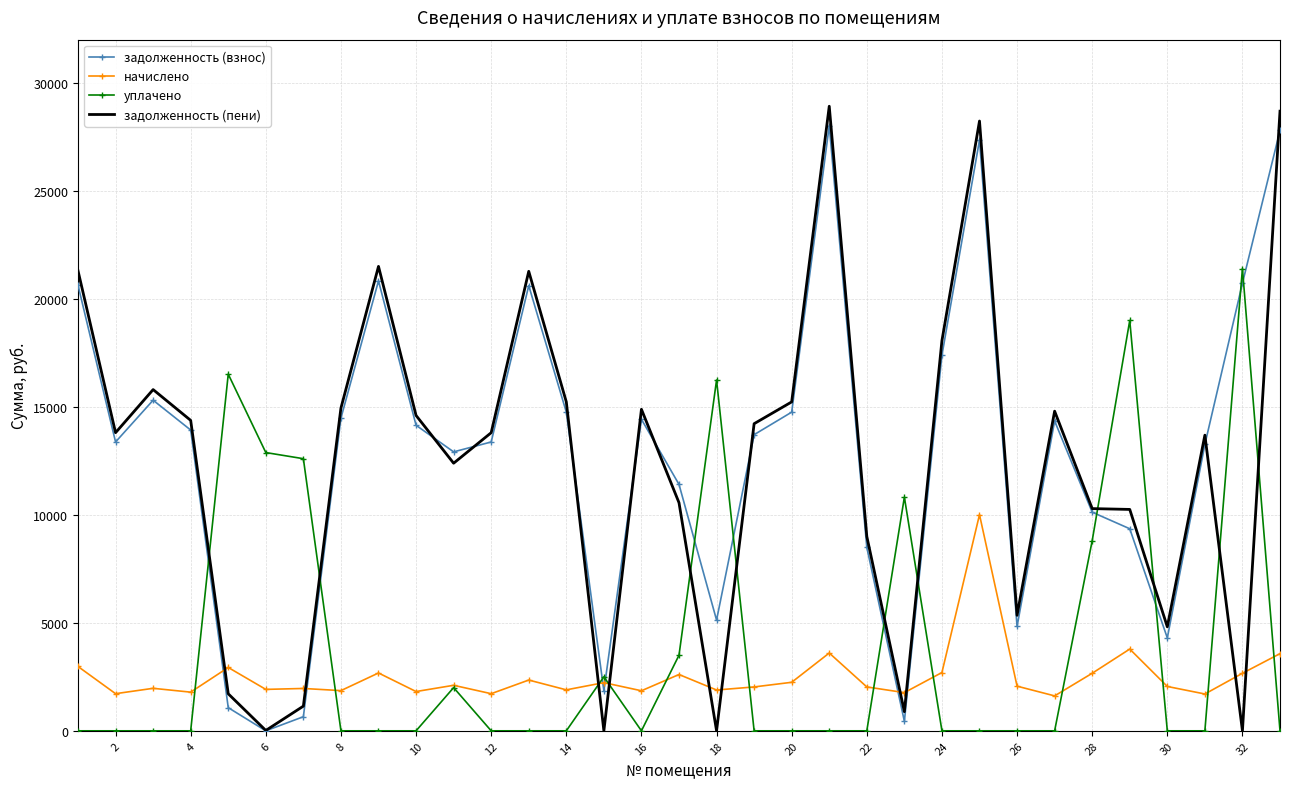

Which series has the widest spread of values?

задолженность (пени)